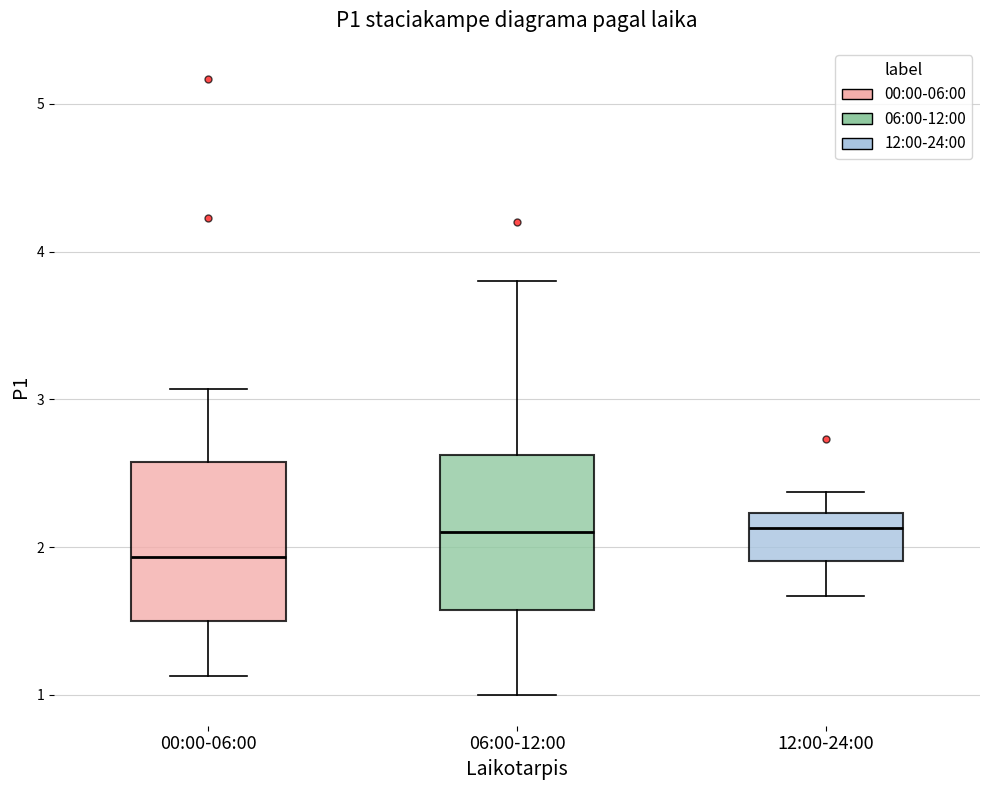

Reading left to right, read every box against the y-axis: the position of its median line, the range the box covers, and the ends of its whiskers. The values are not printed on the chart, so give them approximately, as read against the axis.

00:00-06:00: median 1.9, box 1.5 to 2.6, whiskers 1.1 to 3.1
06:00-12:00: median 2.1, box 1.6 to 2.6, whiskers 1.0 to 3.8
12:00-24:00: median 2.1, box 1.9 to 2.2, whiskers 1.7 to 2.4